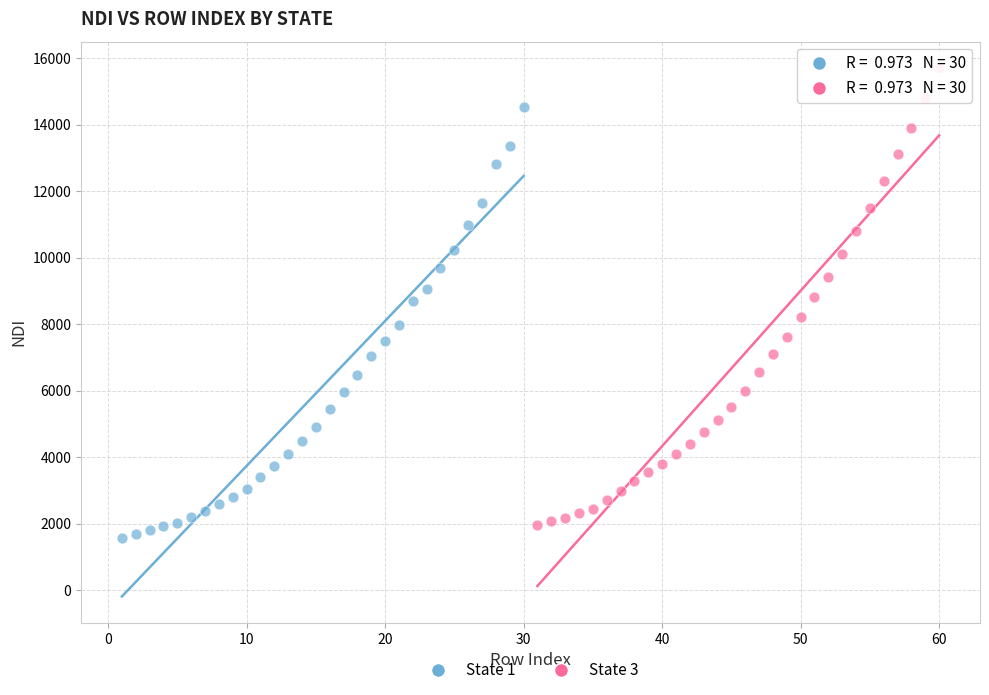

What are all the series names shown in the legend?

State 1, State 3